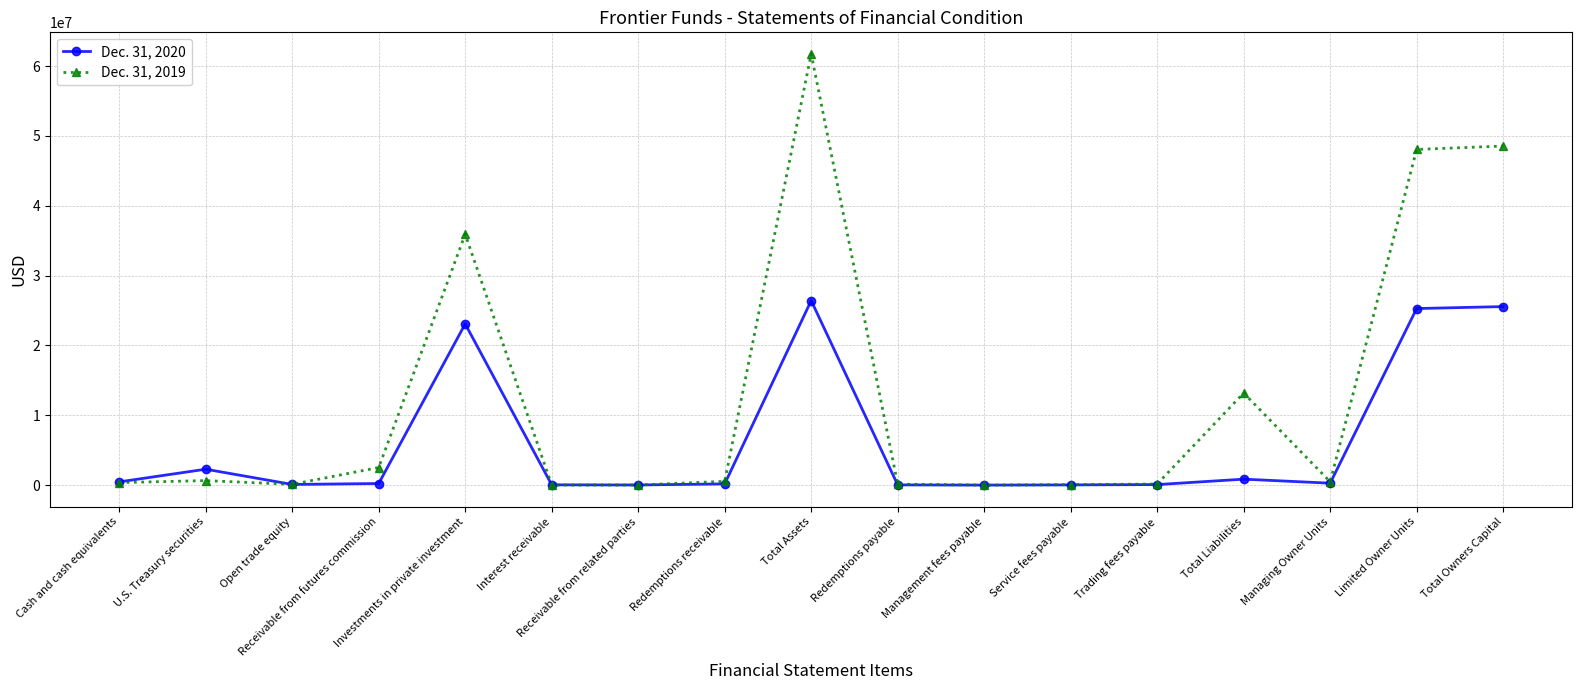

Does the chart display data point markers on the line(s)?

Yes